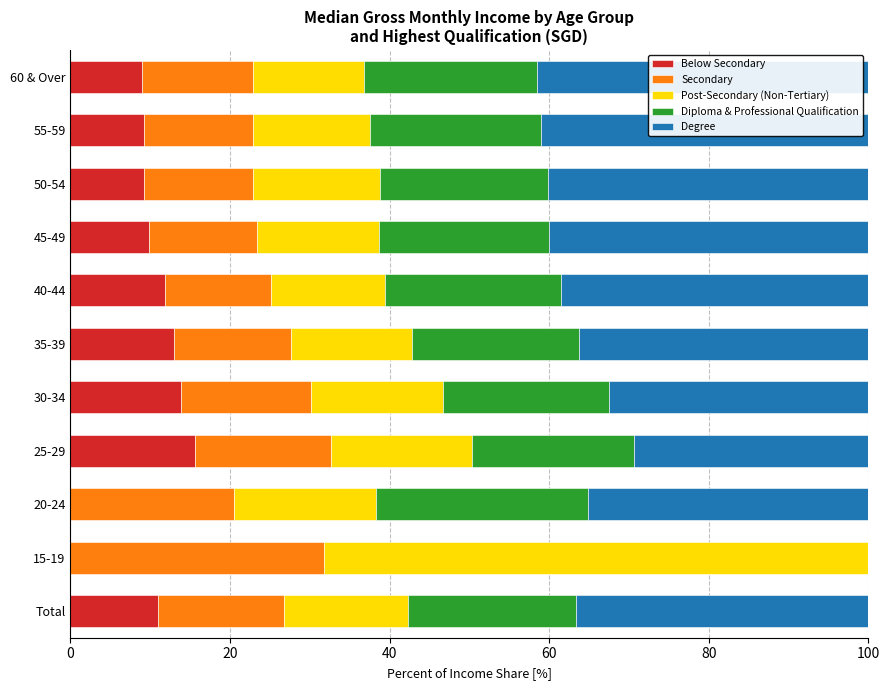

What is the total value across all series at 20-24?

100.0